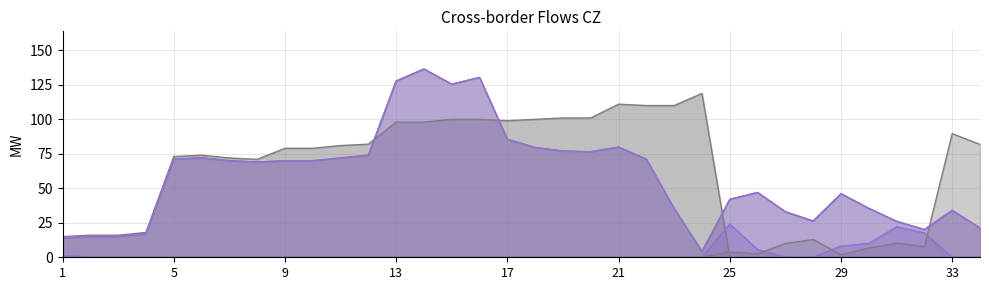

How many positive values does the PL=>CZ series have?

10